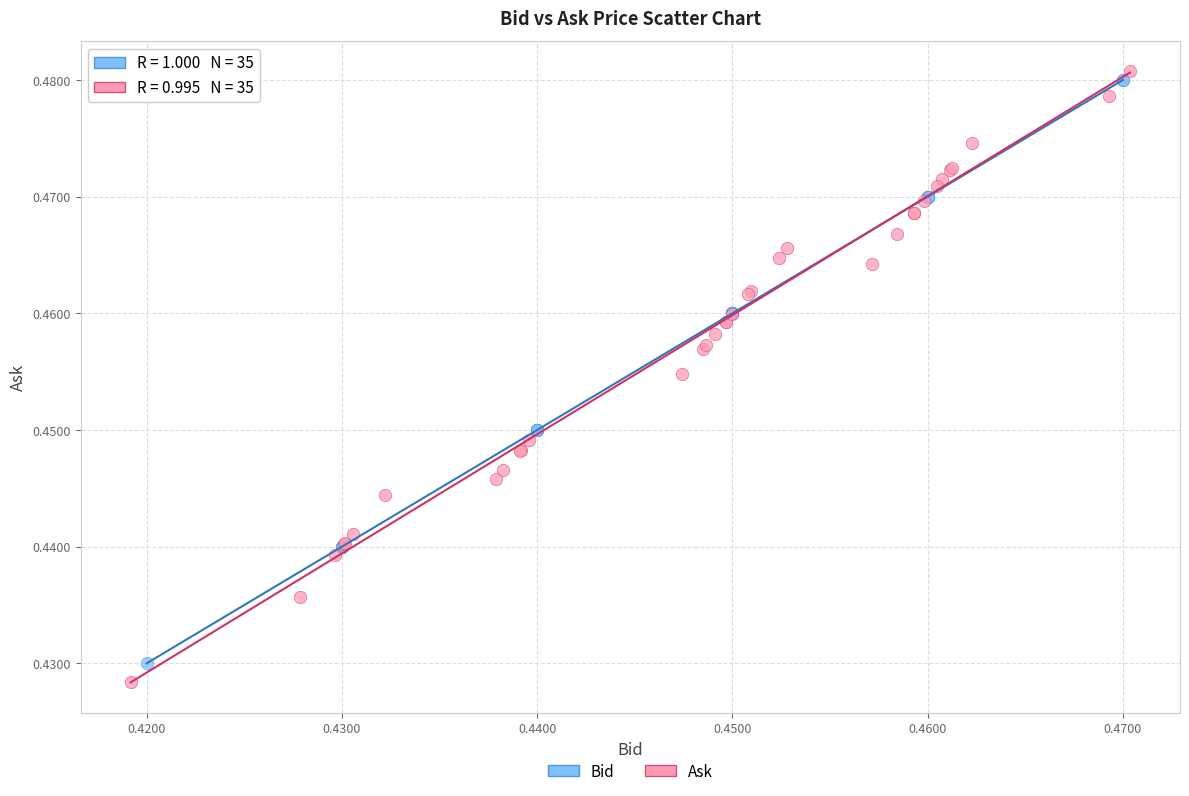

Which series reaches the minimum Y coordinate?

Ask